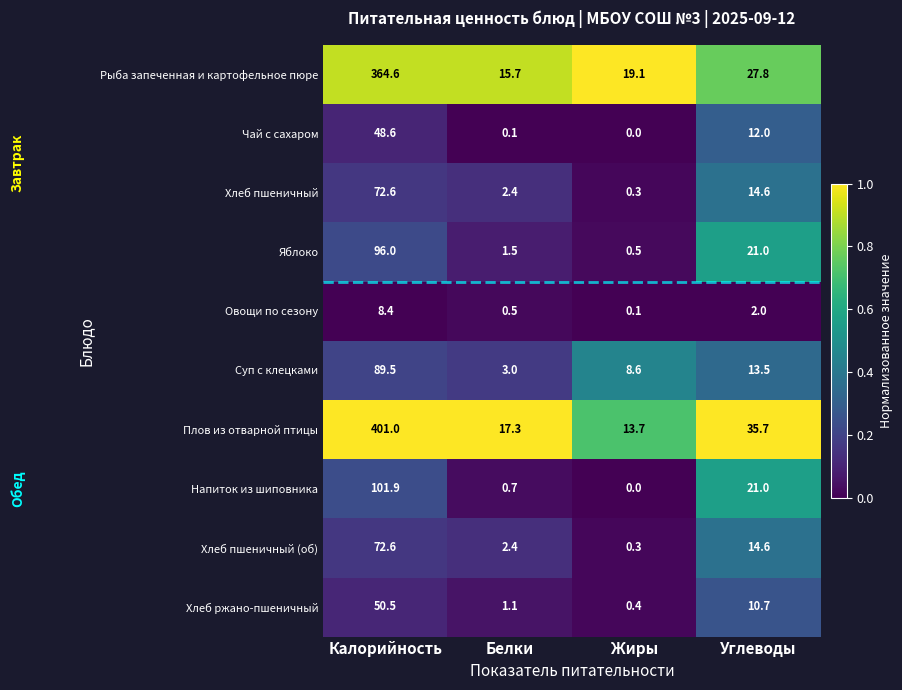

What is the greatest value displayed?

401.0